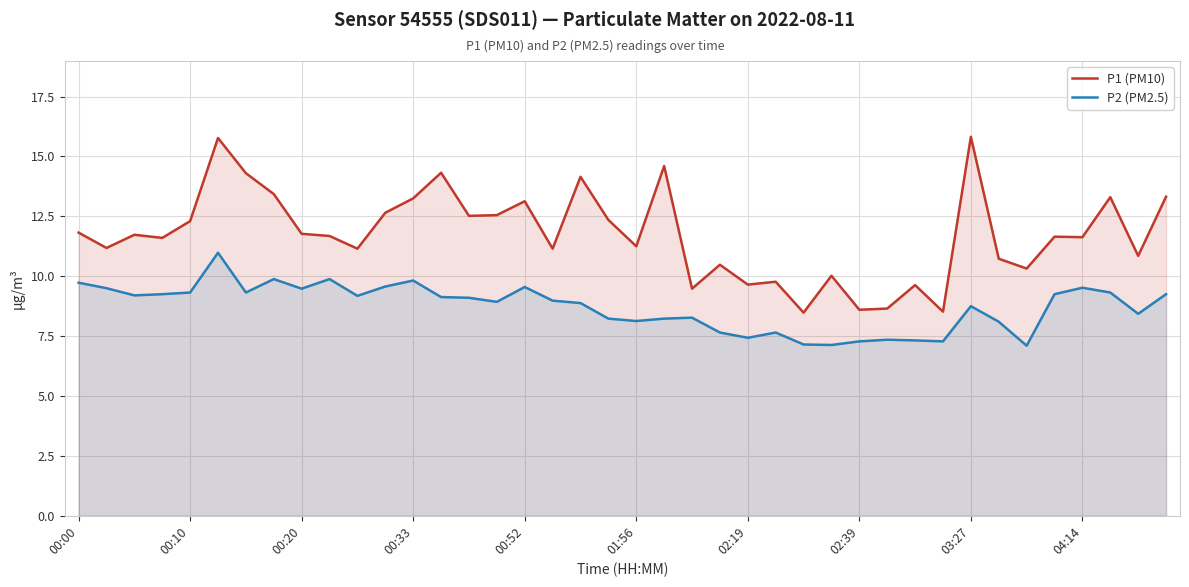

Rank the series at 23 from lowest to highest value.

P2 (PM2.5), P1 (PM10)